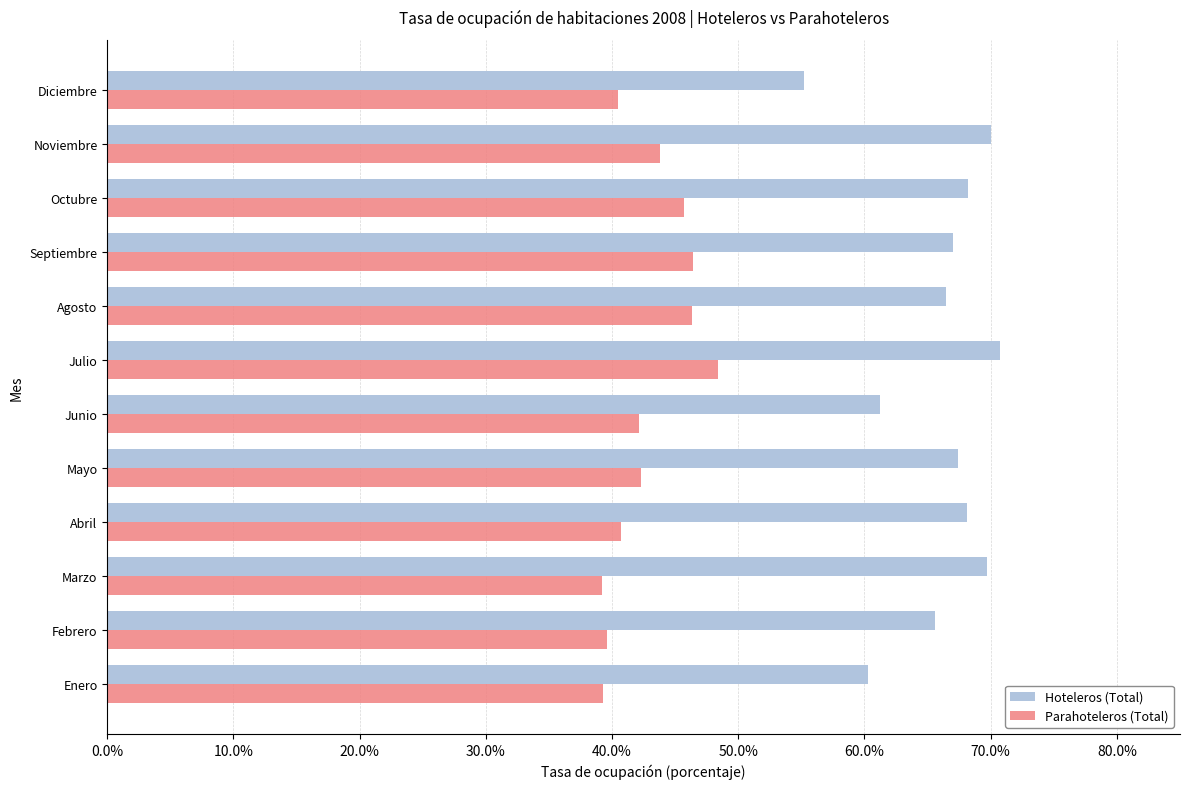

Which series has the widest spread of values?

Hoteleros (Total)